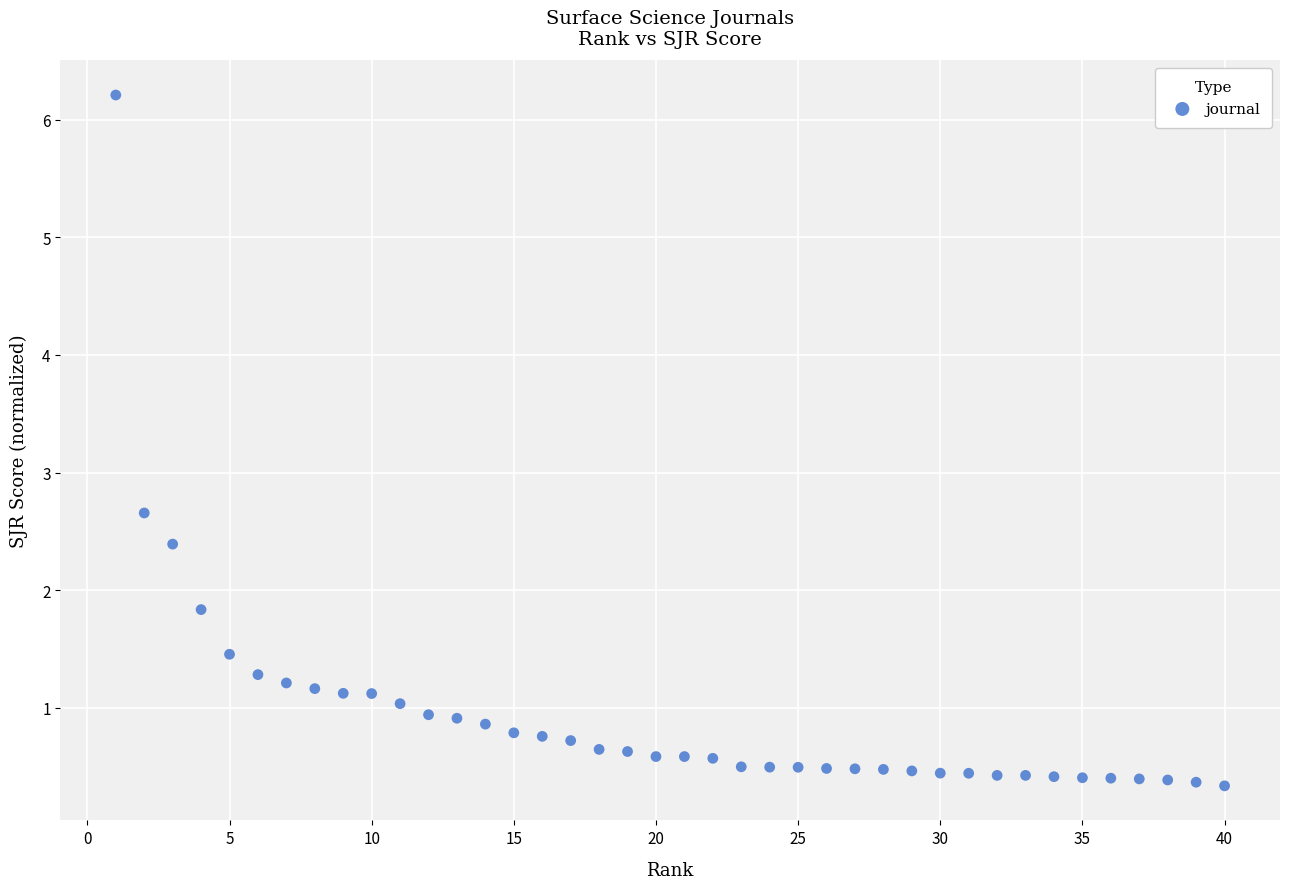

What is the range of Y values (max minus min)?

5.9